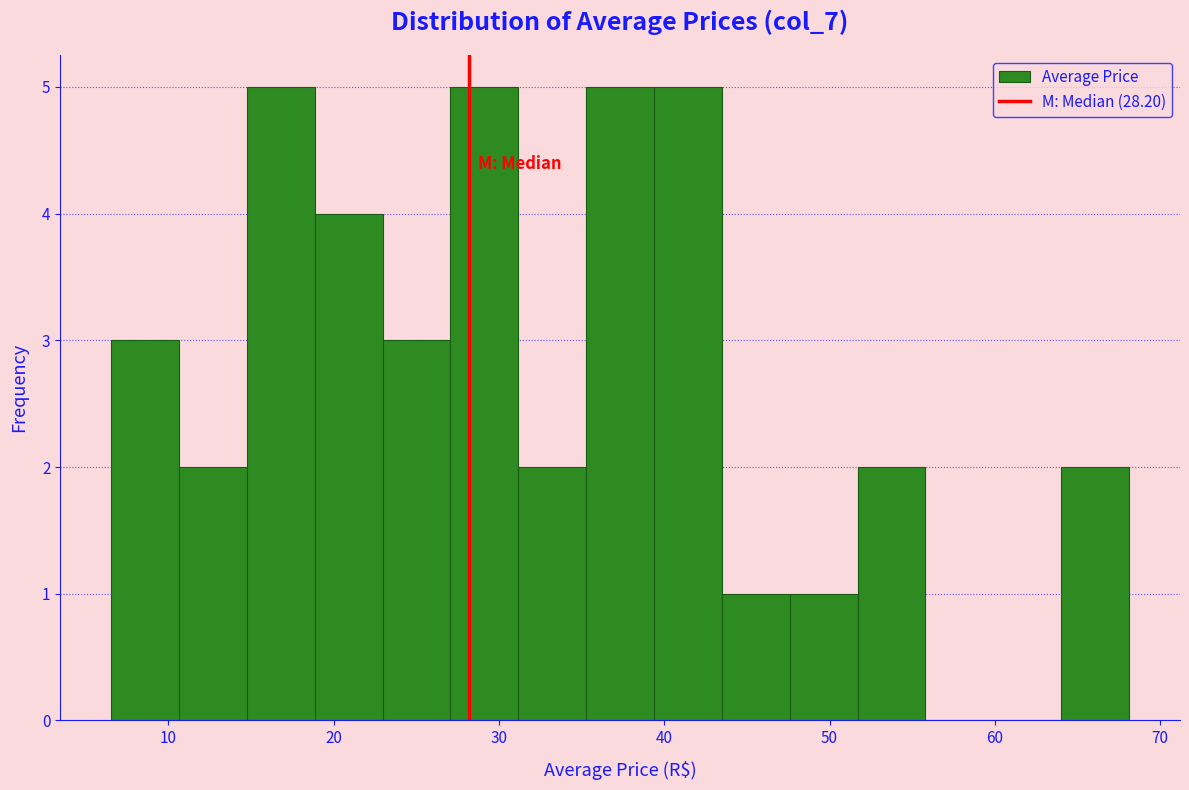

Reading left to right, list every bar in this chart as the range it spans on the x-axis followed by its height. Neither the bar edges nor the heights are printed on the chart, so give them approximately, as read against the axes.

7 to 11: 3
11 to 15: 2
15 to 19: 5
19 to 23: 4
23 to 27: 3
27 to 31: 5
31 to 35: 2
35 to 39: 5
39 to 43: 5
43 to 48: 1
48 to 52: 1
52 to 56: 2
56 to 60: 0
60 to 64: 0
64 to 68: 2